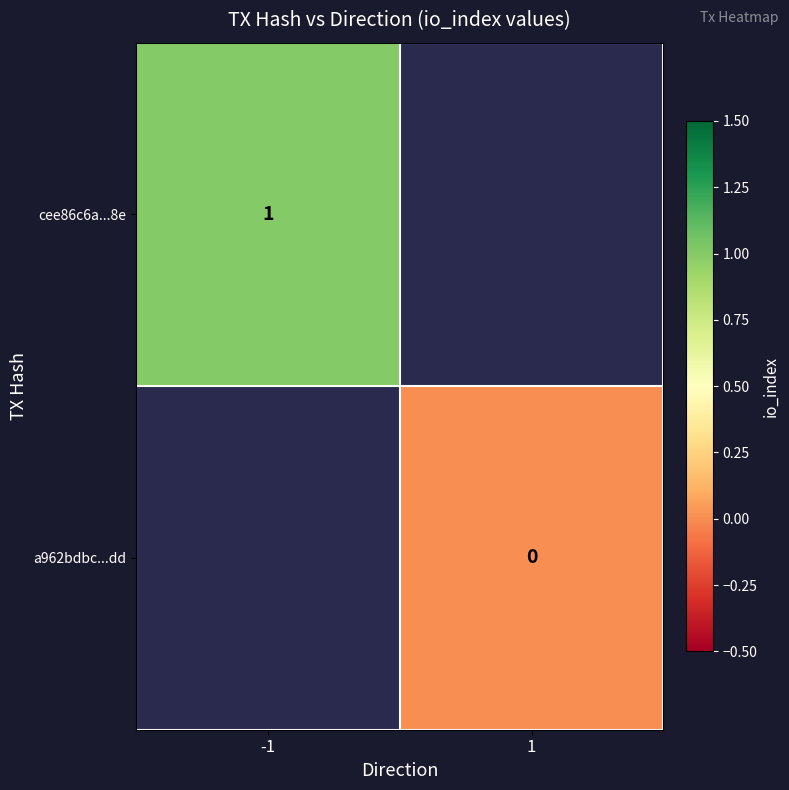

The value of cee86c6a...8e at -1 is 1. True or false?

True